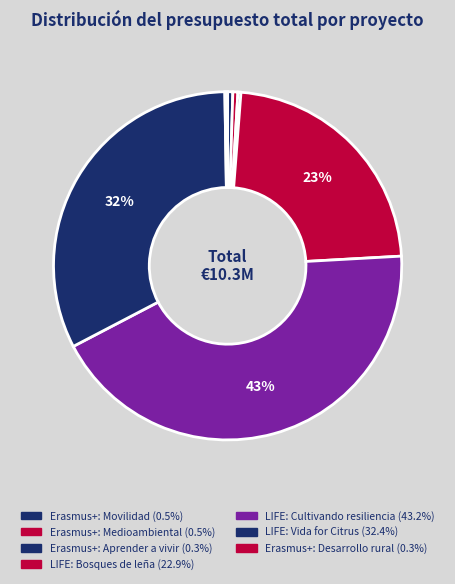

To the nearest percent, what is the average slice percentage?

14%